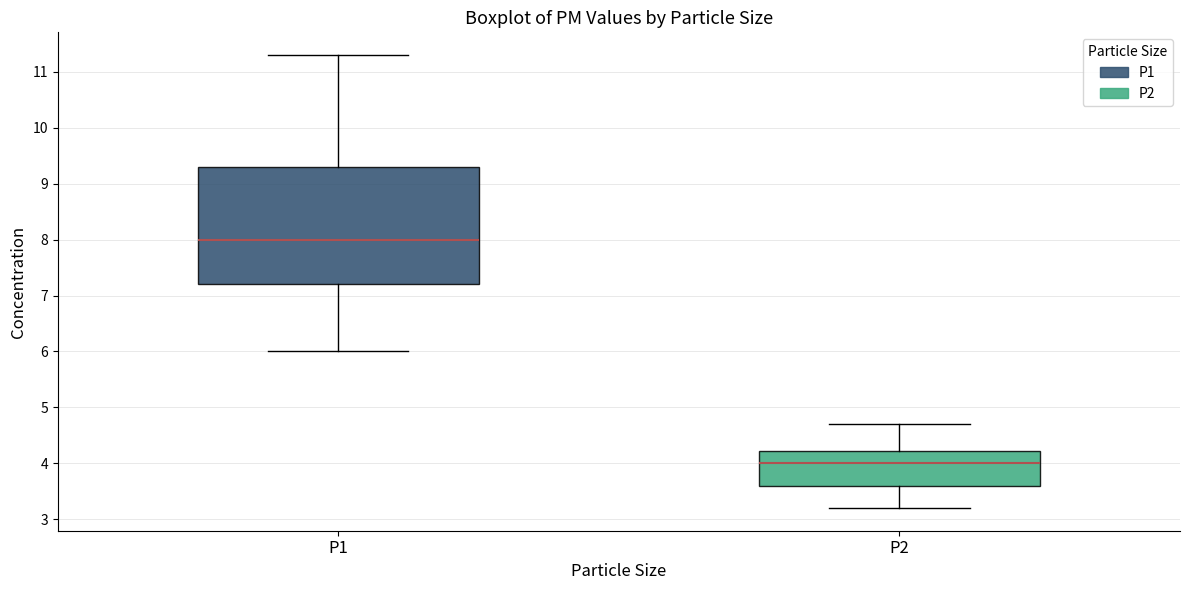

Reading left to right, transcribe this box plot: for each box, give where its median line is, the range the box spans, and where its two whiskers end, as read against the y-axis. The values are not printed on the chart, so give them approximately, as read against the axis.

P1: median 8.0, box 7.2 to 9.3, whiskers 6.0 to 11.3
P2: median 4.0, box 3.6 to 4.2, whiskers 3.2 to 4.7